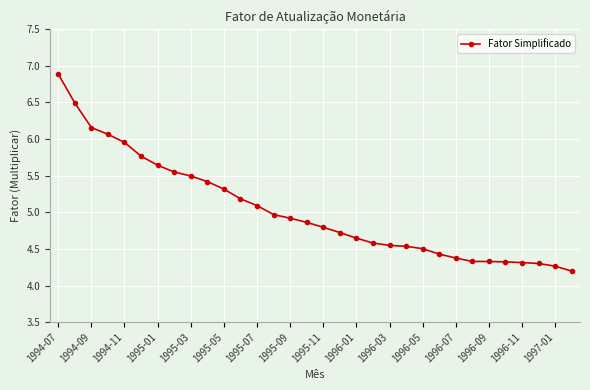

What is the greatest value displayed?

6.9